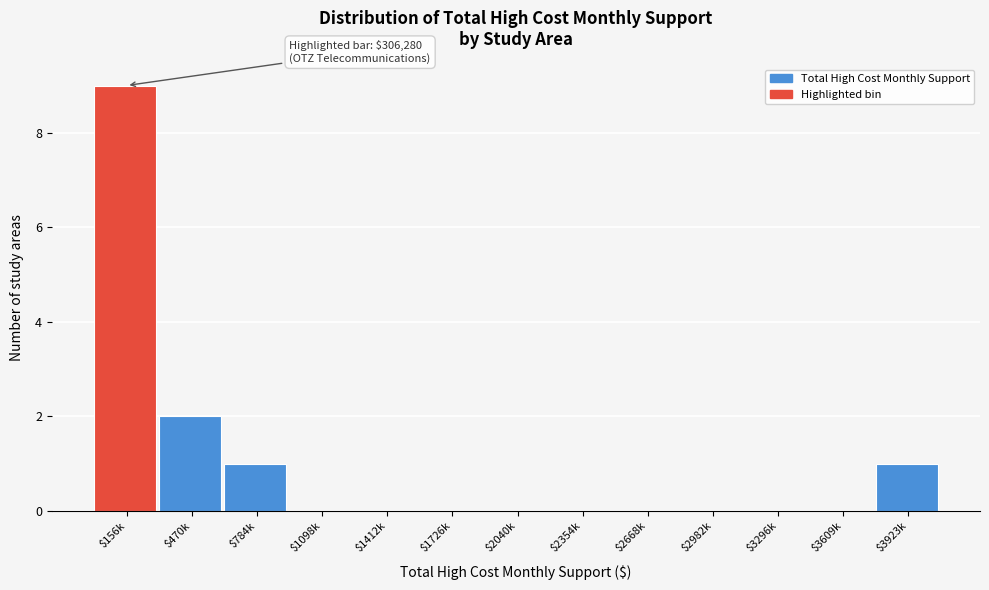

What is the maximum value shown in the chart?

9